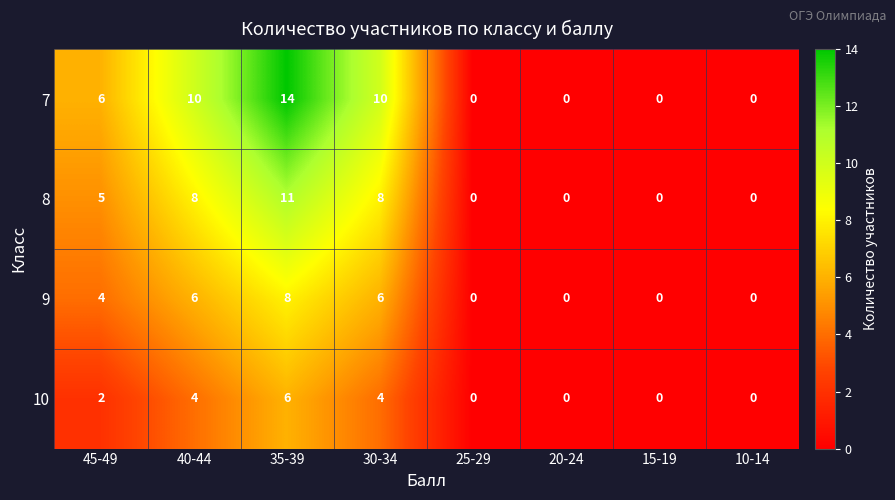

Count the number of data series in this chart.

4